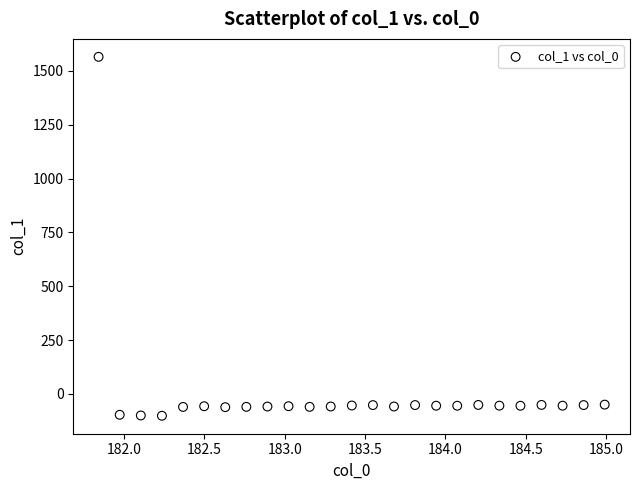

What is the range of X values (max minus min)?

3.1